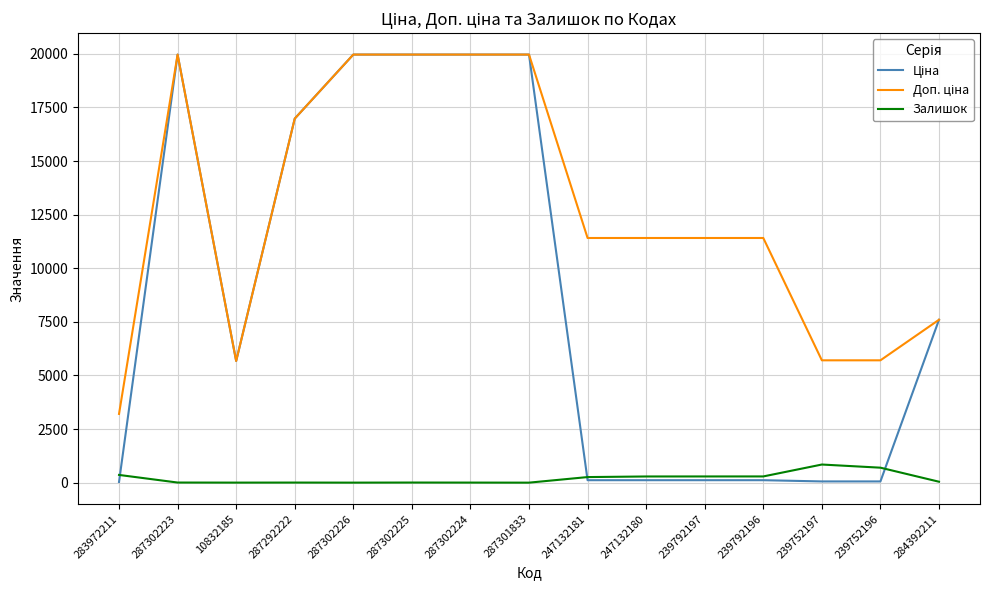

True or false: Залишок has a value of 360.0 at 283972211.

True